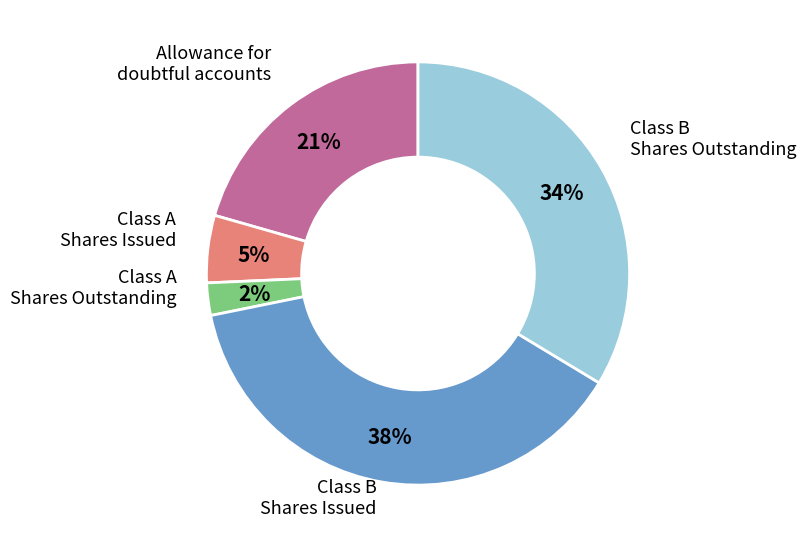

Does any single category account for the majority?

No